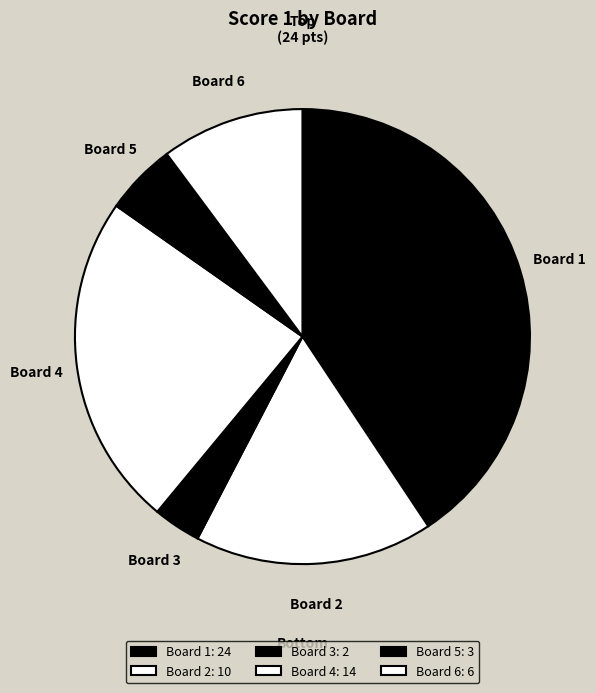

The Board 1 slice represents 29% of the pie. True or false?

False